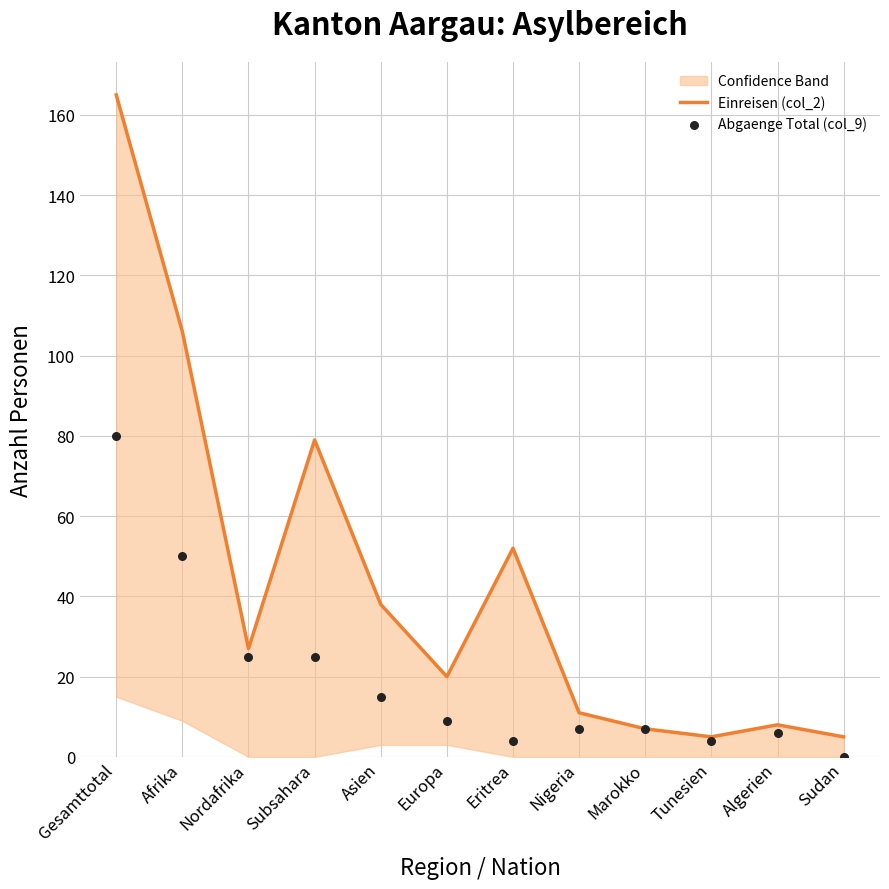

Which series contains the lowest Y value?

Abgaenge Total (col_9)